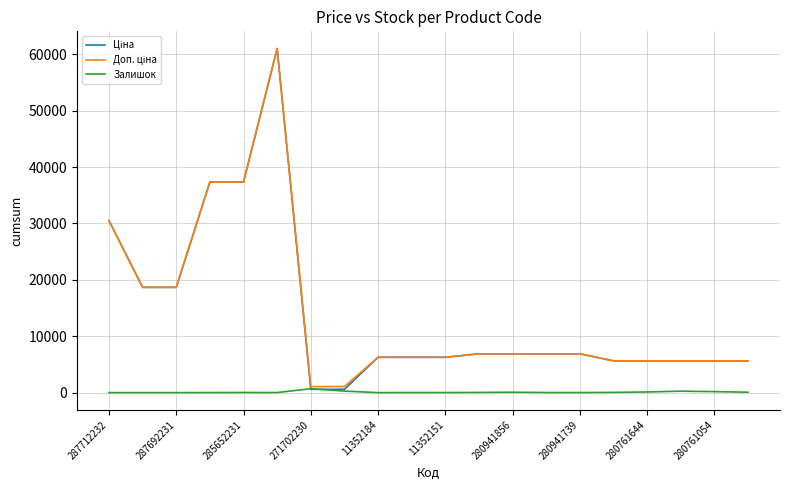

What is the maximum value shown in the chart?

61024.7